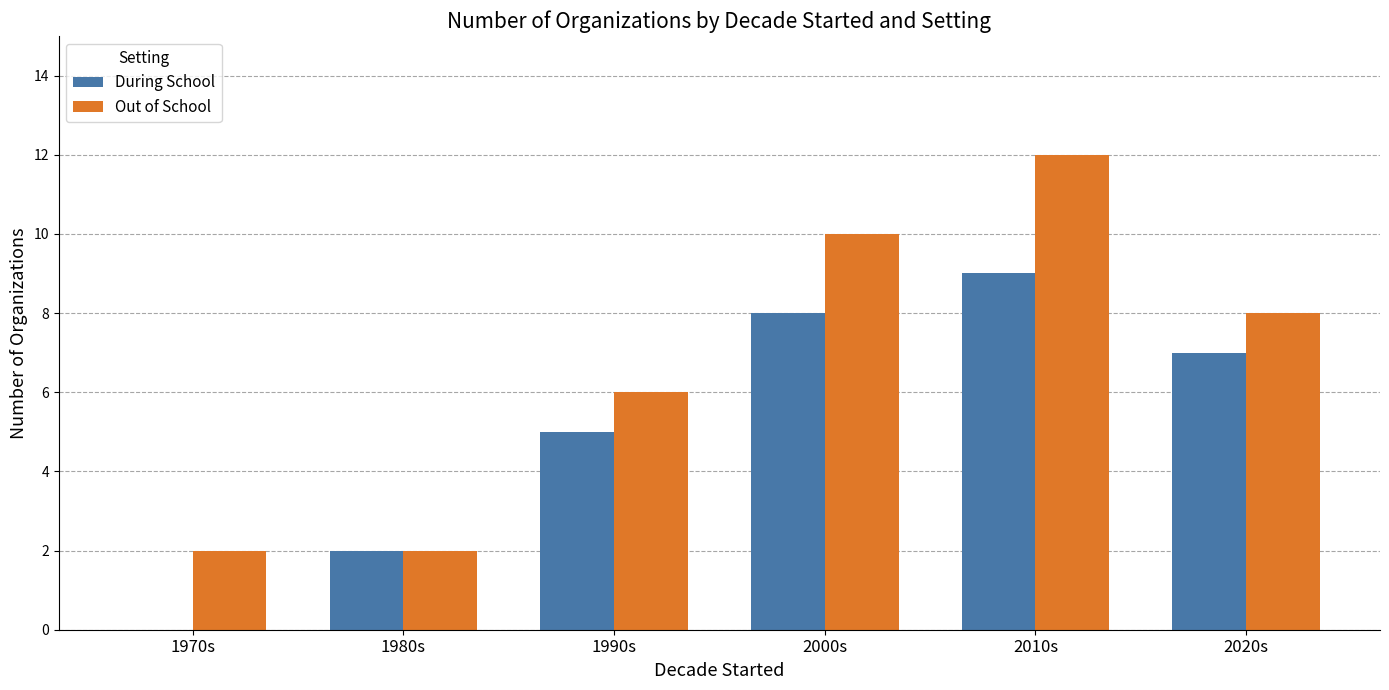

What is the maximum value for Out of School?

12